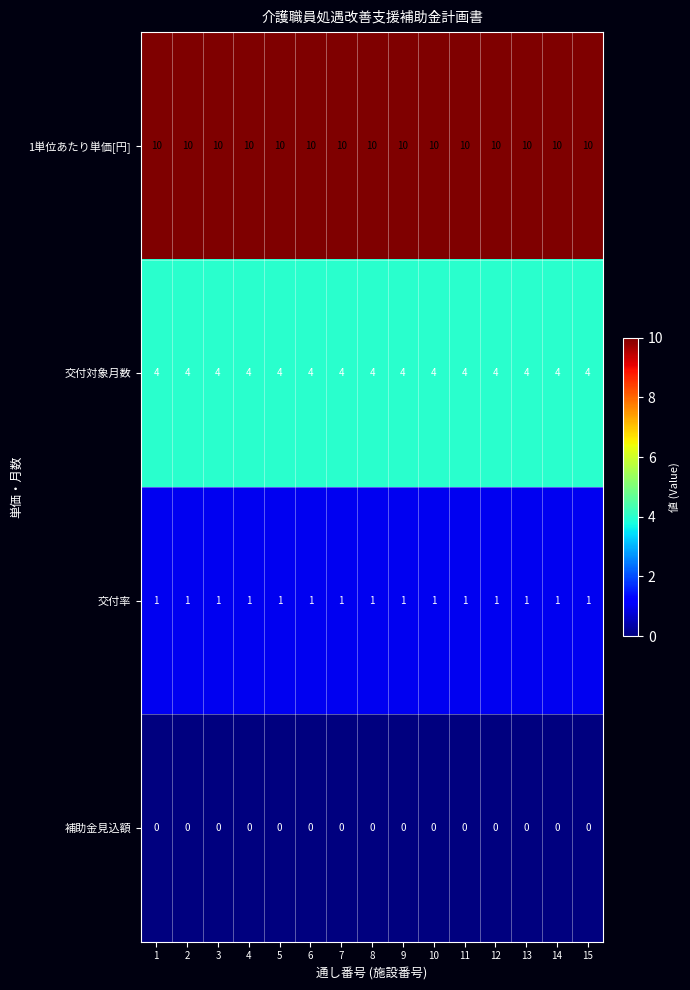

Count the number of data series in this chart.

4